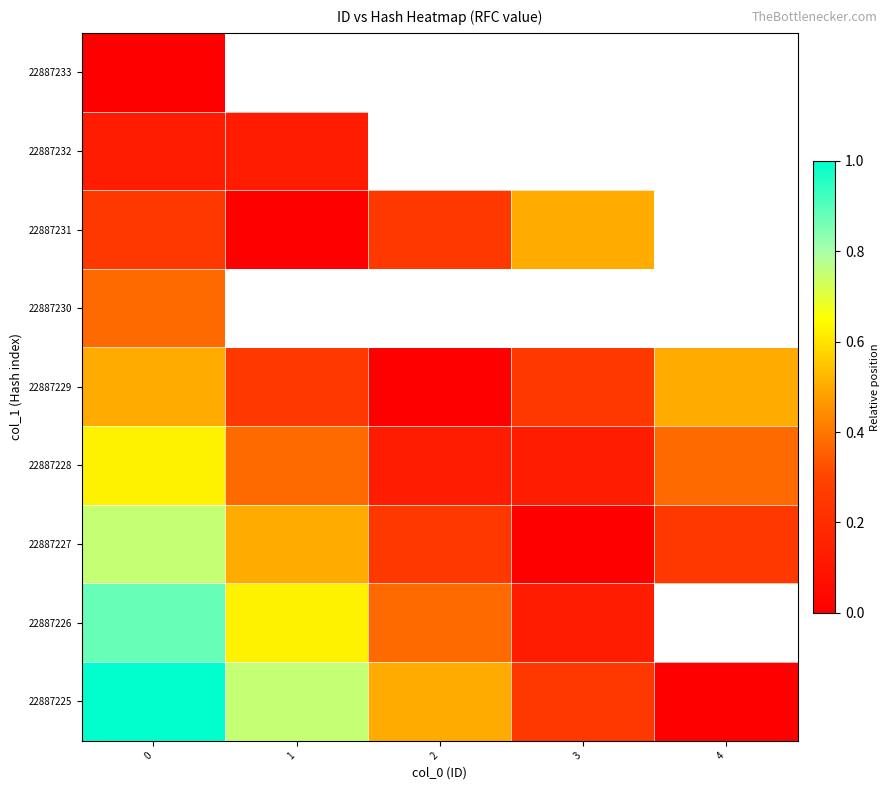

What is the minimum value for 22887226?

0.1